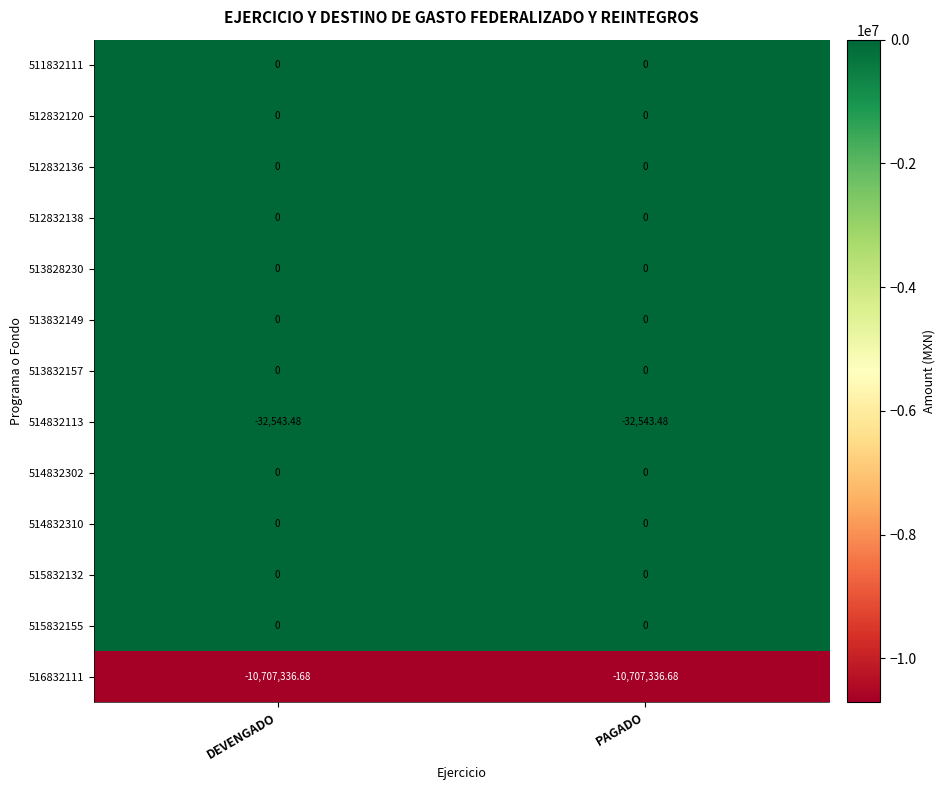

Count the number of categories in the chart.

2